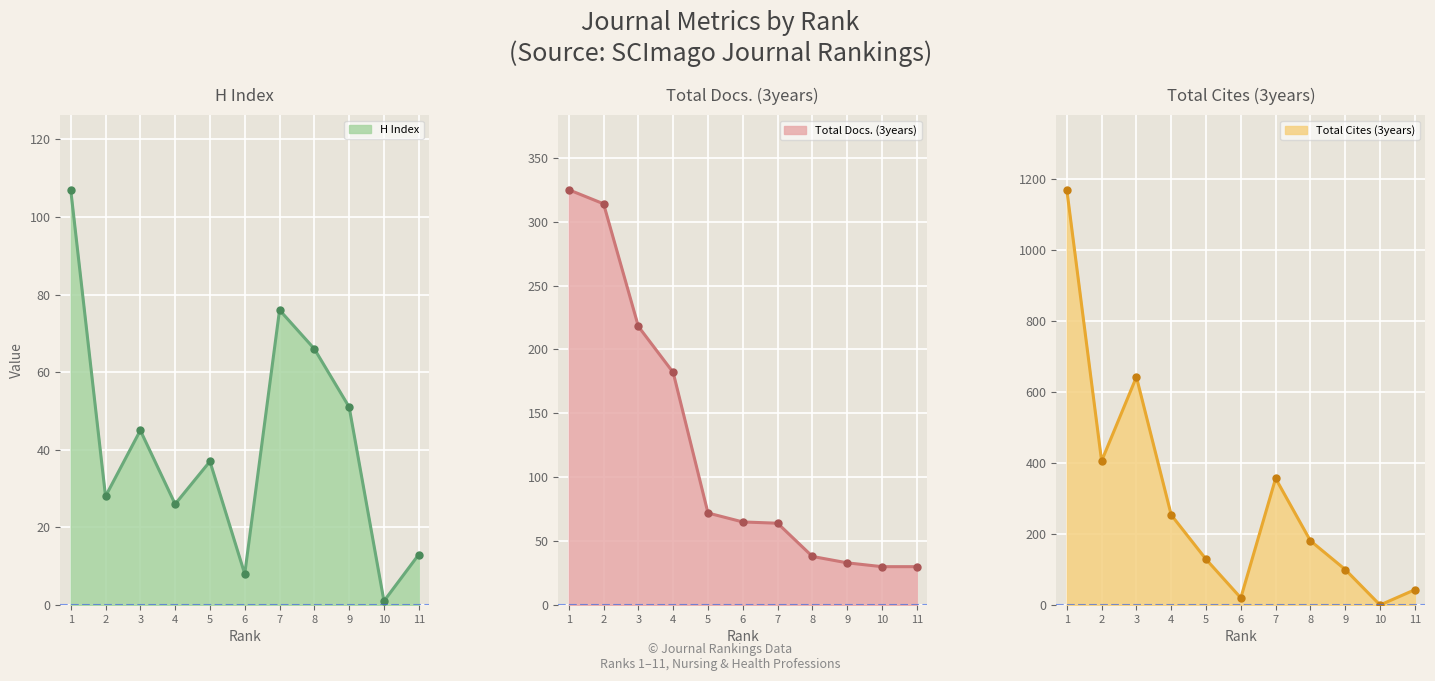

The Total Docs. (3years) line series shows 325 at 1. True or false?

True